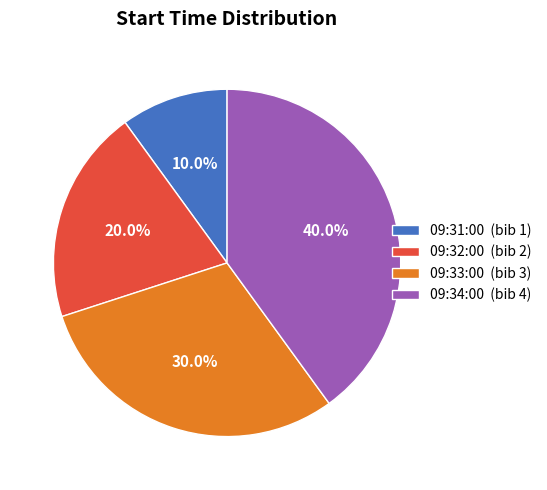

What is the ratio of the value at 09:31:00 to the value at 09:32:00?

0.5